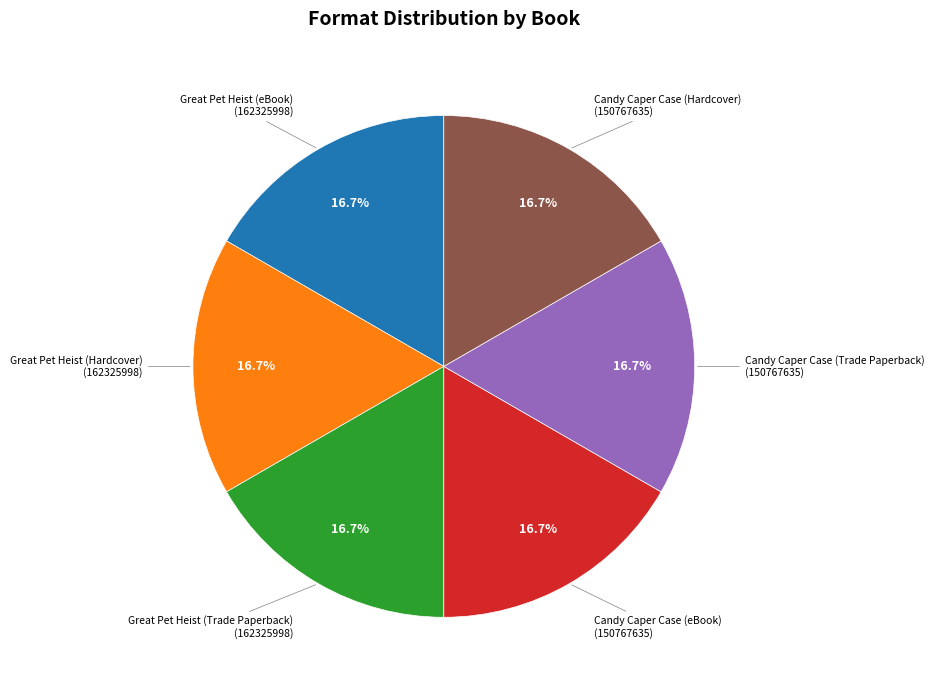

Is there a majority slice in this chart?

No